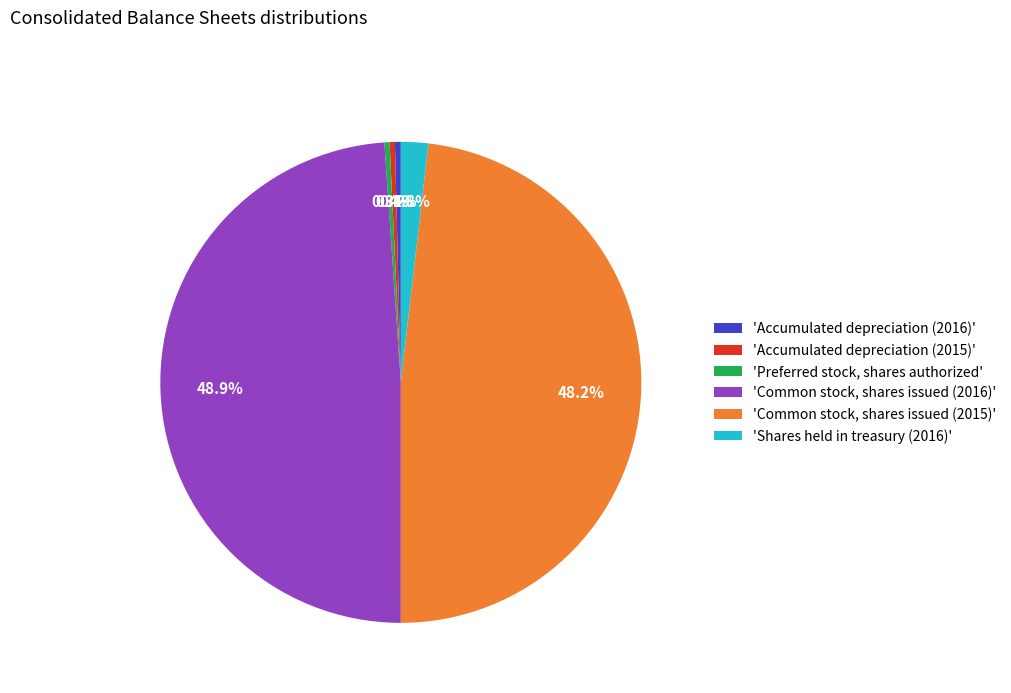

How many slices are in this pie chart?

6